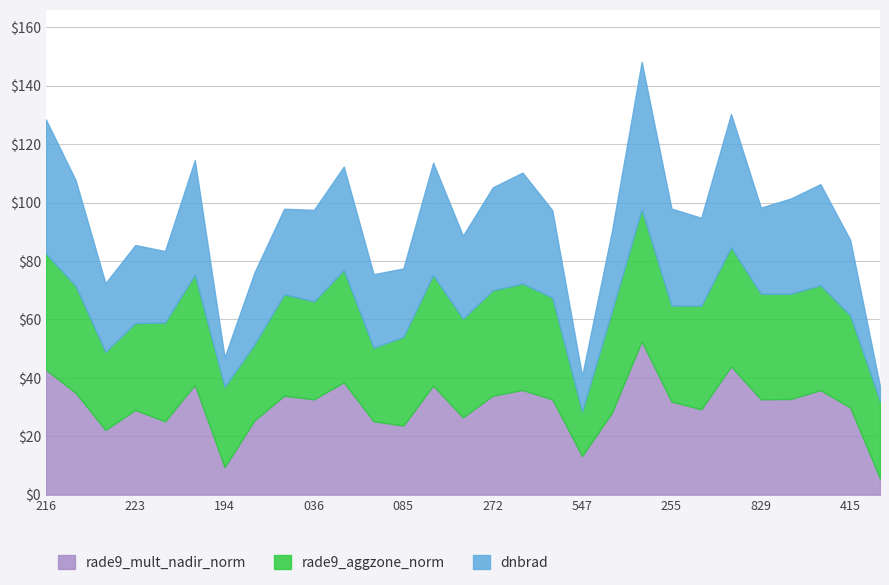

What is the total value across all series at 036?

97.5